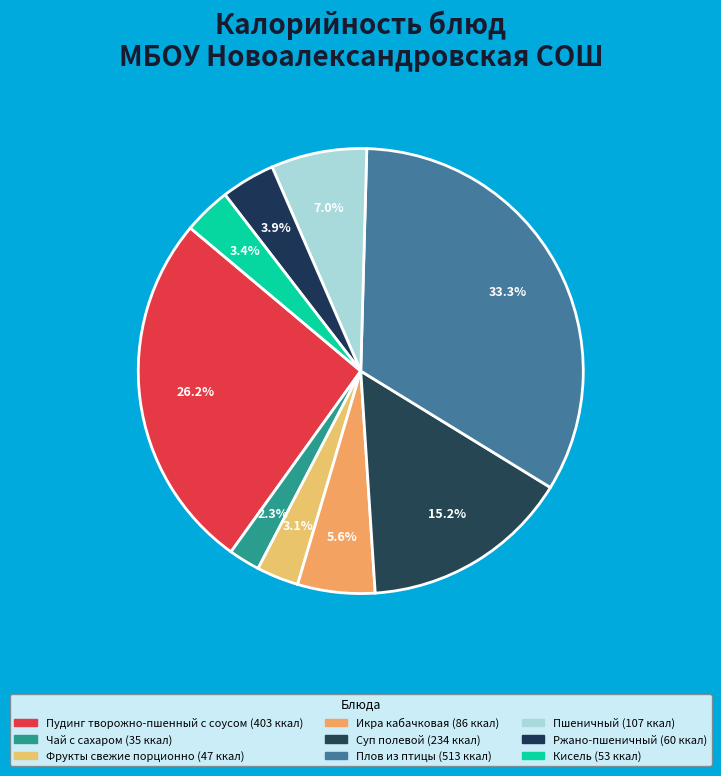

How many slices are in this pie chart?

9